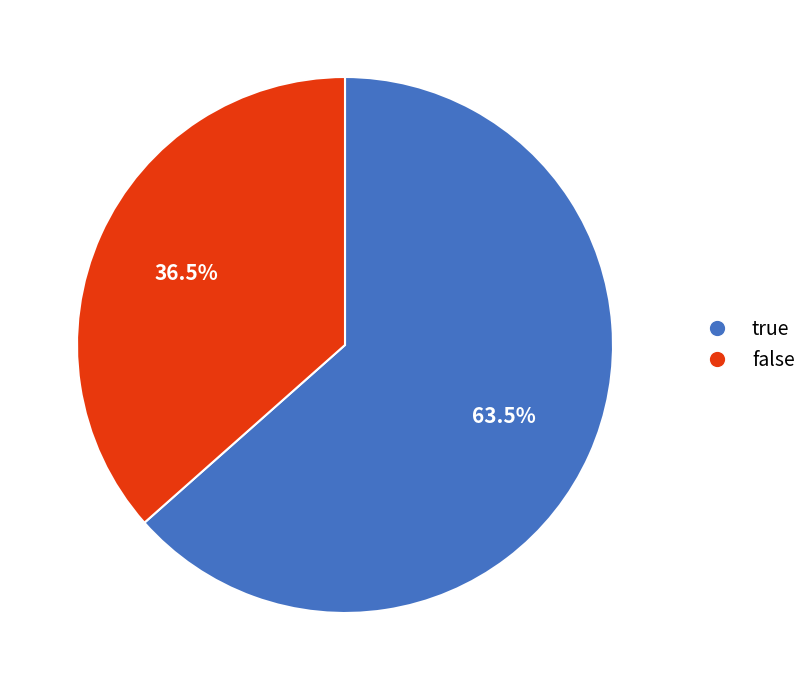

To the nearest percent, what is the average slice percentage?

50%